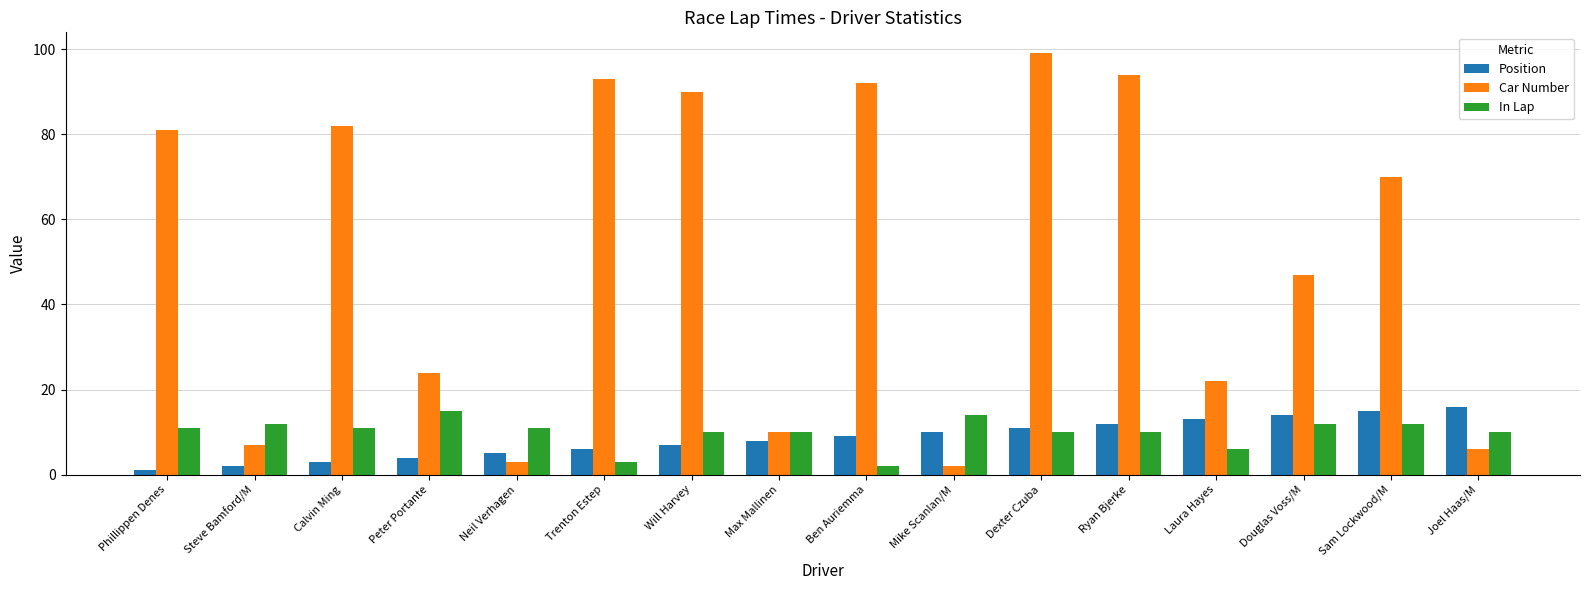

Count the number of categories in the chart.

16